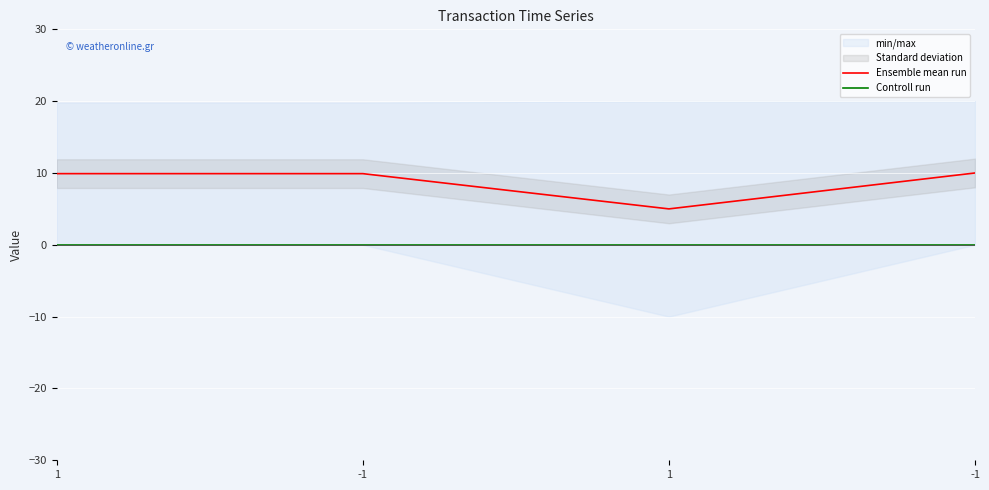

Which series has the widest spread of values?

Ensemble mean run